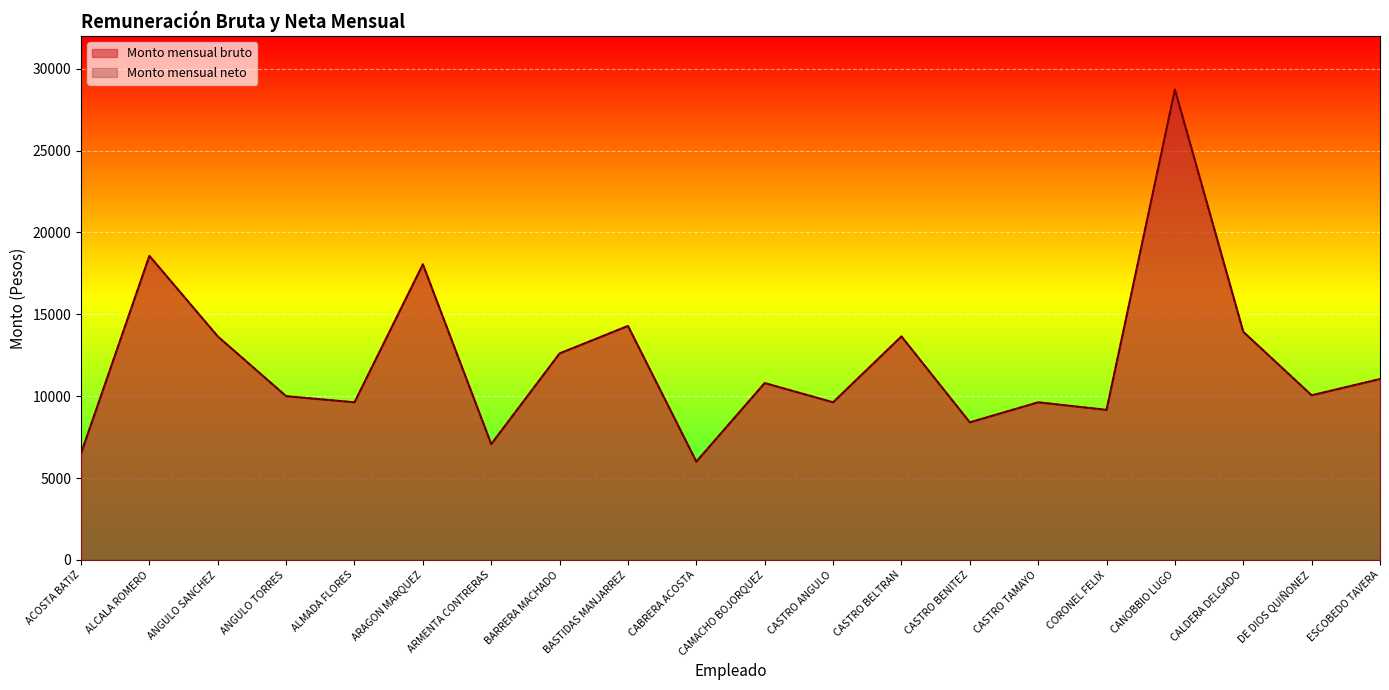

What is the label of the 12th point from the left?

CASTRO ANGULO